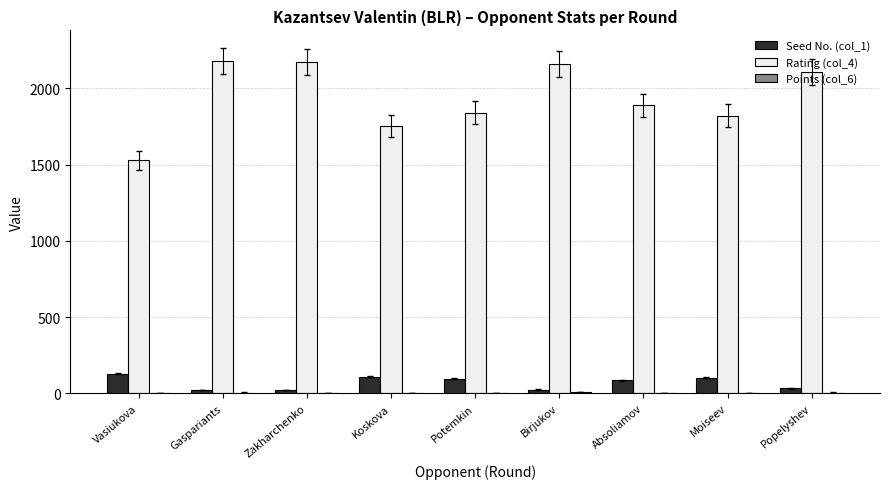

Is it true that Rating (col_4) equals 2906.5 at Koskova?

False